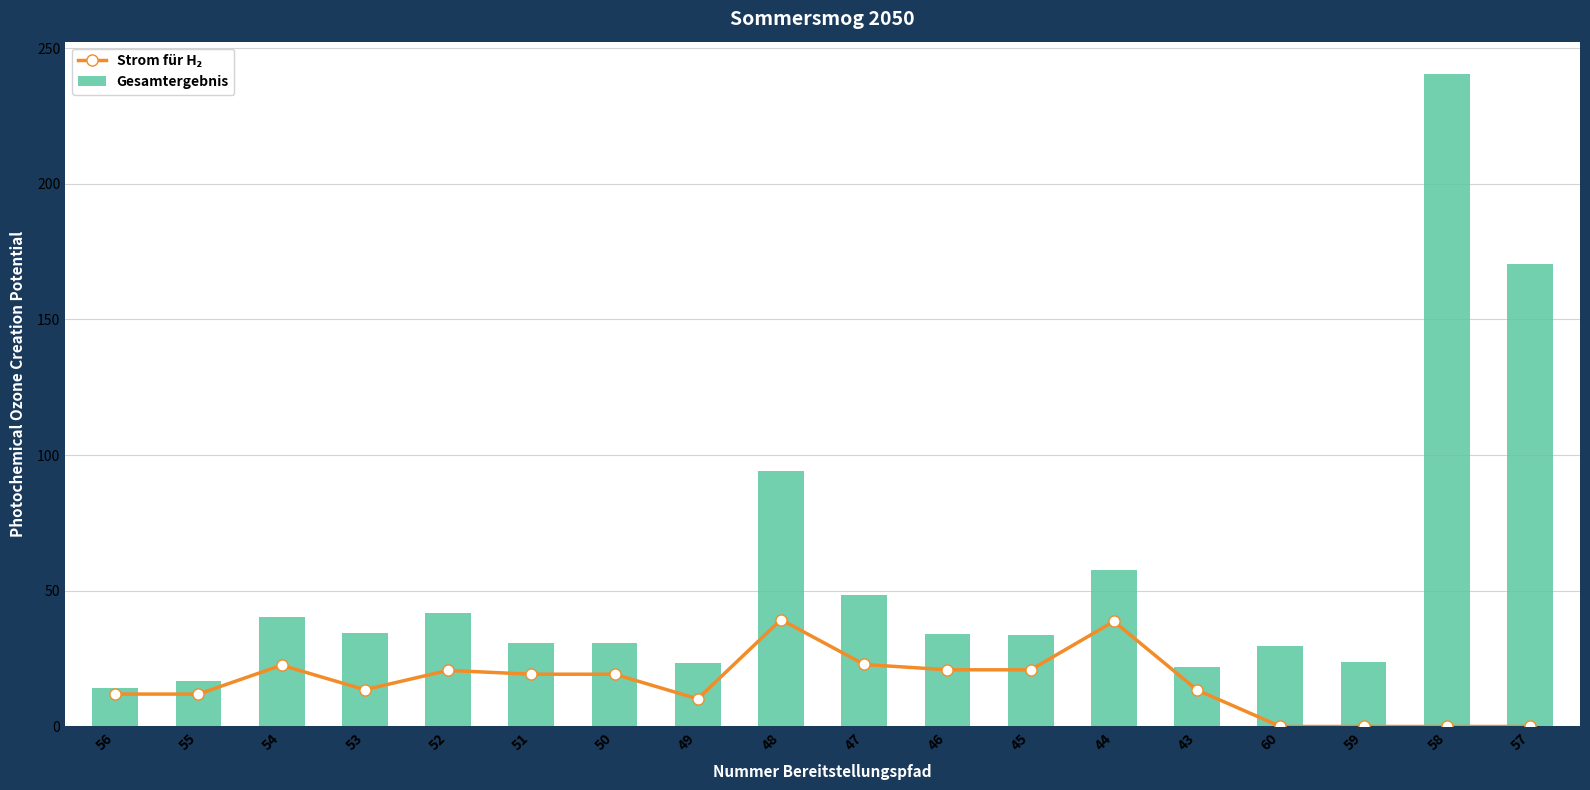

Where is Strom für H₂ nearest to the value 19?

50